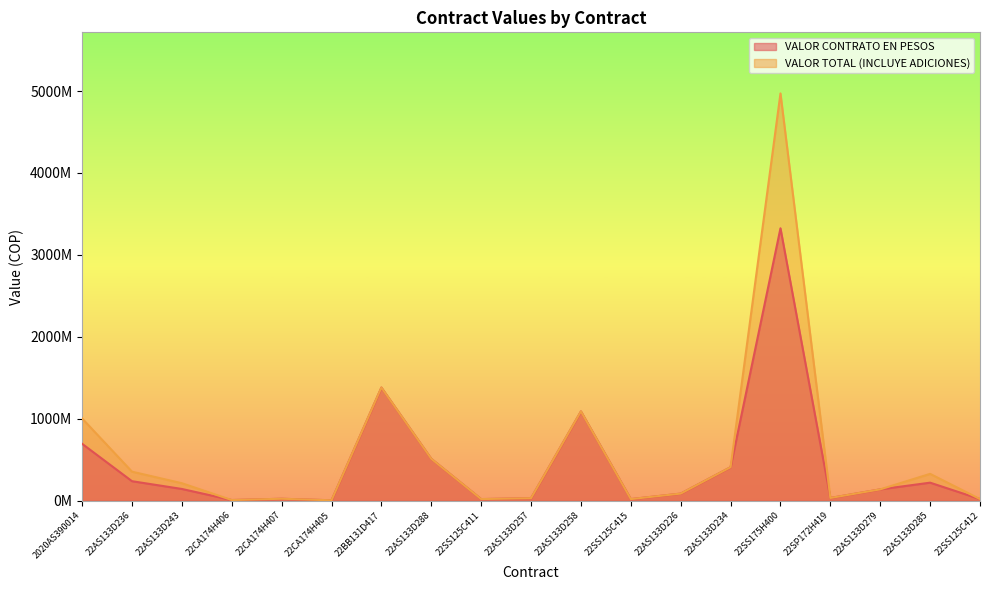

What is the highest value of the VALOR CONTRATO EN PESOS series?

3325000000